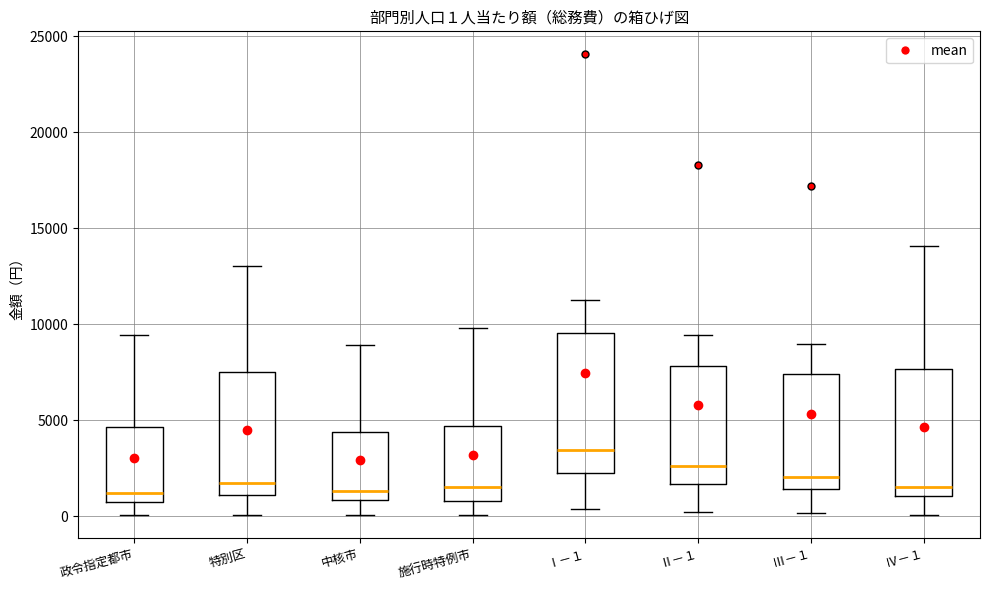

Which box is the tallest, from its lower edge to its upper edge?

Ⅰ－１